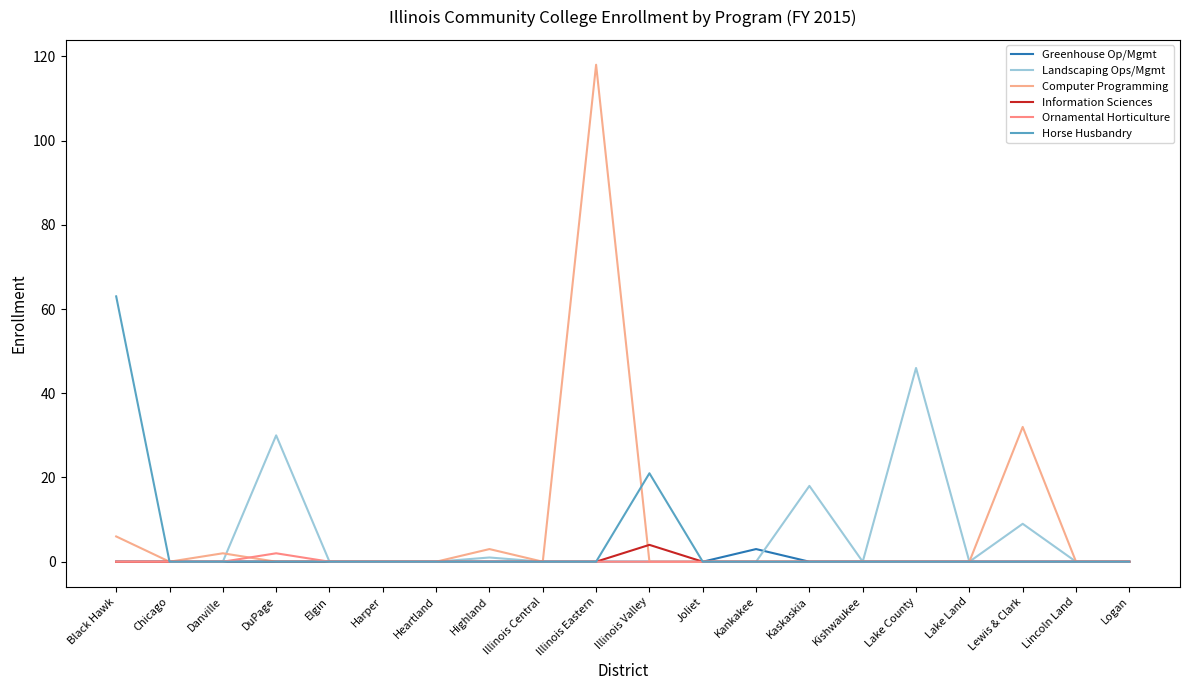

Is it true that Horse Husbandry equals 0 at Harper?

True